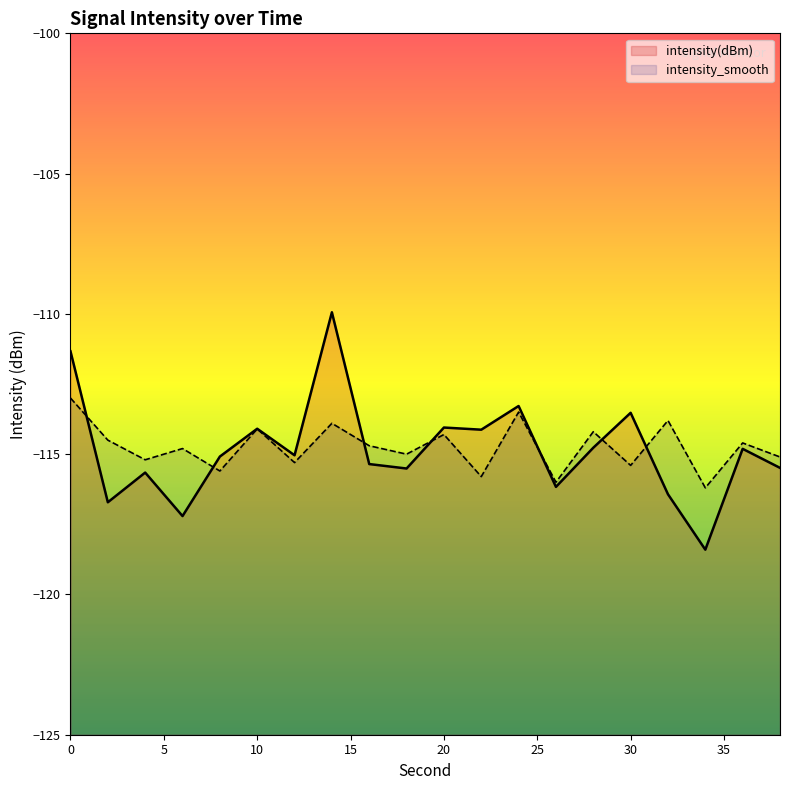

Reading left to right, list all the values displayed in this chart.

intensity(dBm): -111.3	-116.7	-115.7	-117.2	-115.1	-114.1	-115.0	-109.9	-115.4	-115.5	-114.1	-114.1	-113.3	-116.2	-114.8	-113.5	-116.4	-118.4	-114.8	-115.5
intensity_smooth: -113.0	-114.5	-115.2	-114.8	-115.6	-114.1	-115.3	-113.9	-114.7	-115.0	-114.3	-115.8	-113.5	-116.0	-114.2	-115.4	-113.8	-116.2	-114.6	-115.1